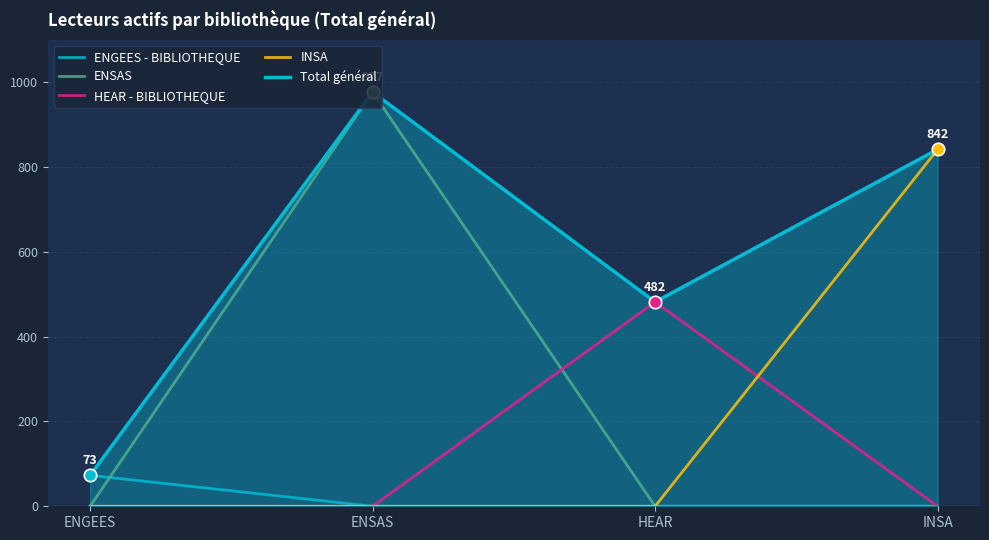

At how many categories does at least one series exceed 777?

2